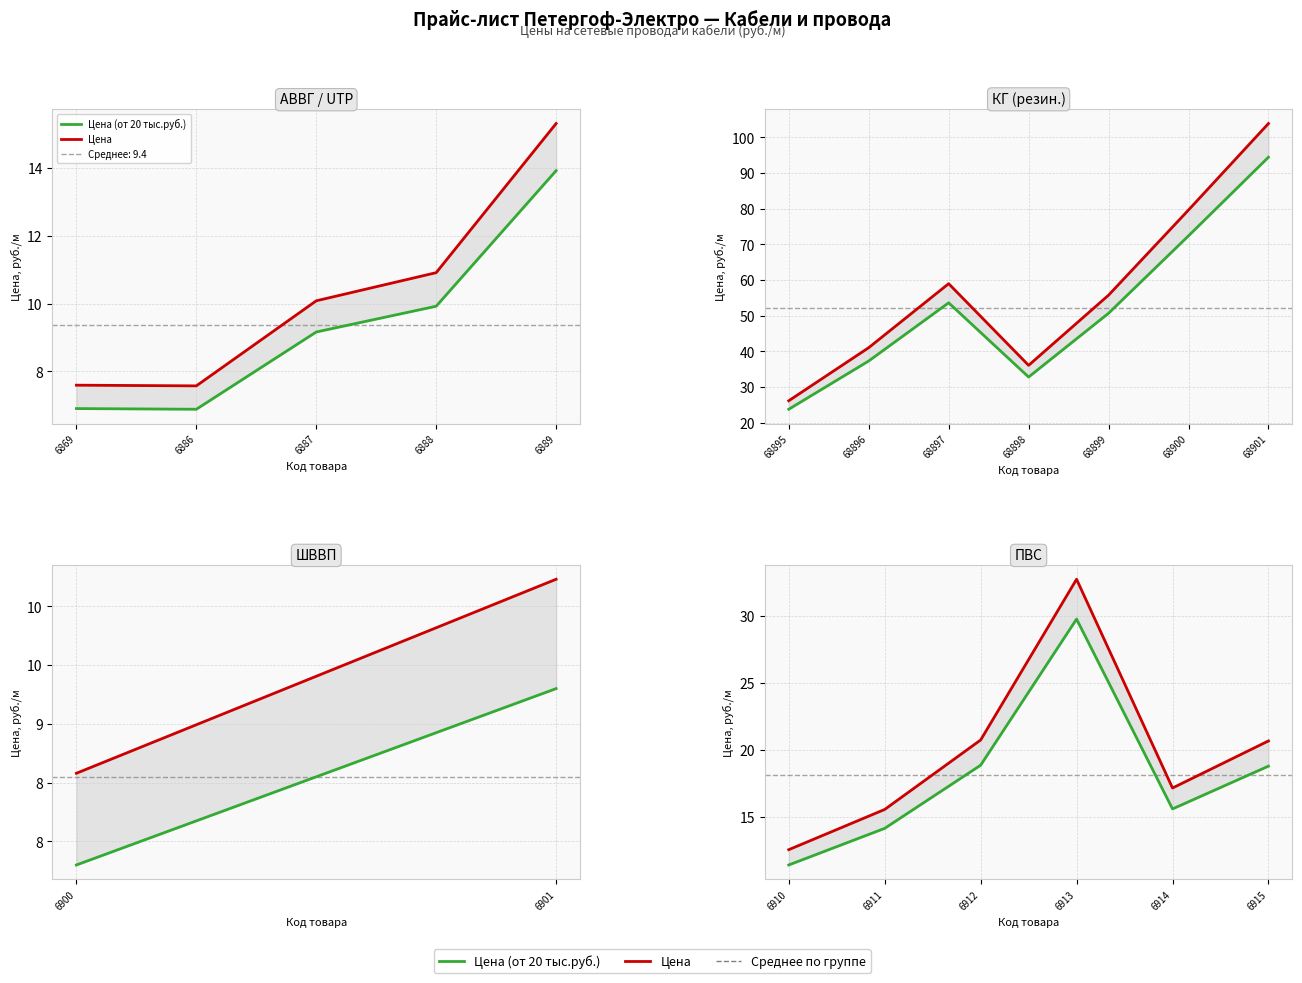

What is the difference between the maximum and minimum values in the Цена (от 20 тыс.руб.) series?

18.3